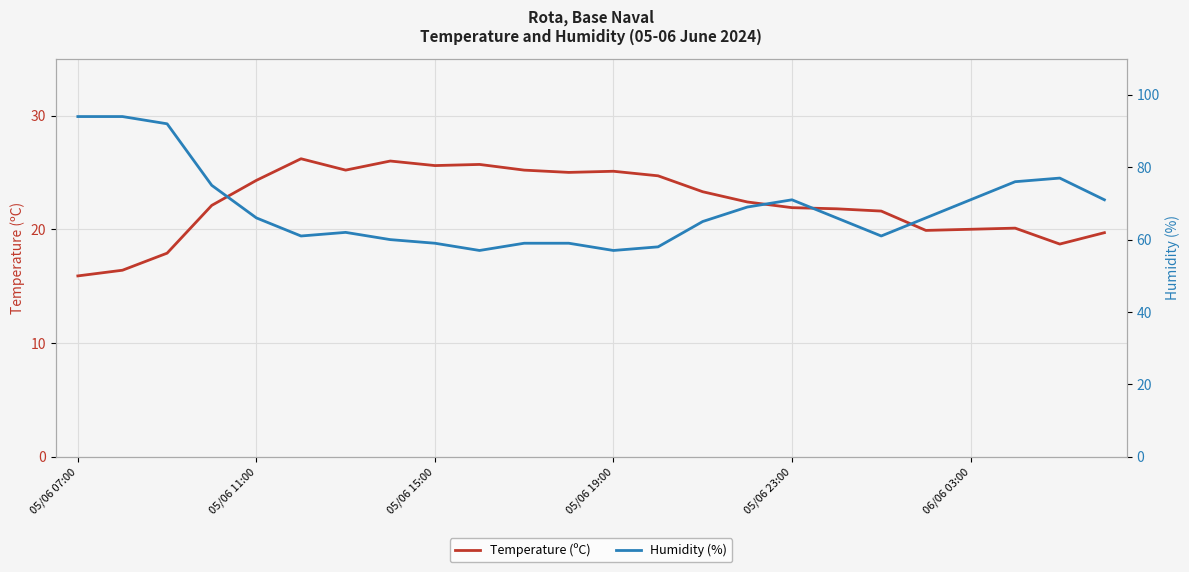

How many data points in Humidity (%) are less than 66?

11